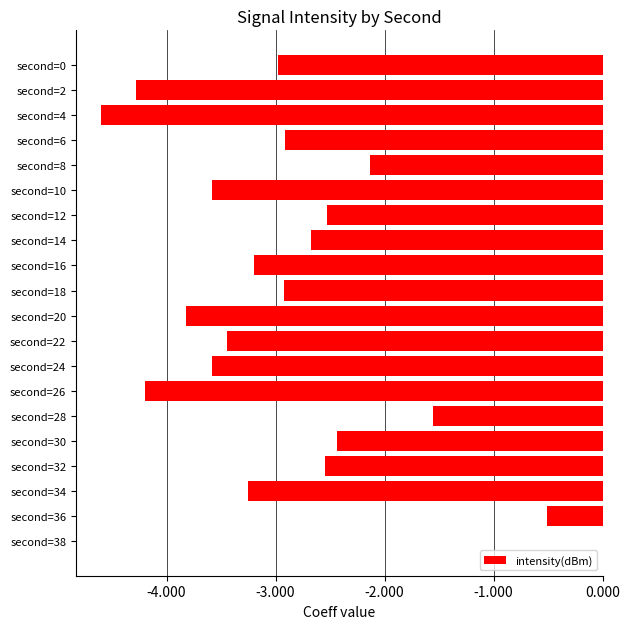

At which label is the value closest to -2?

second=8